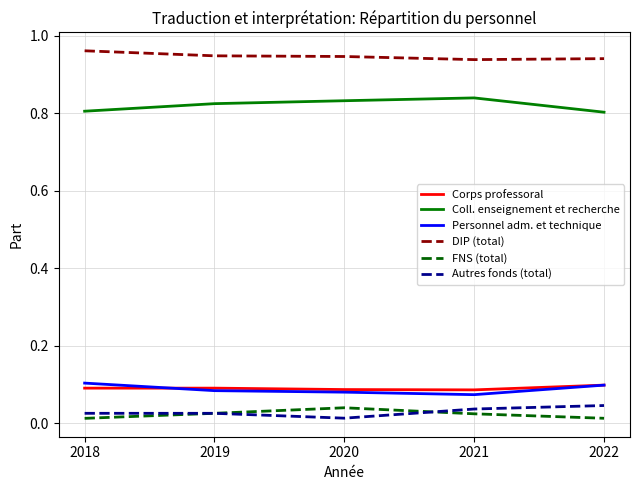

True or false: Autres fonds (total) and Corps professoral cross at least once.

False